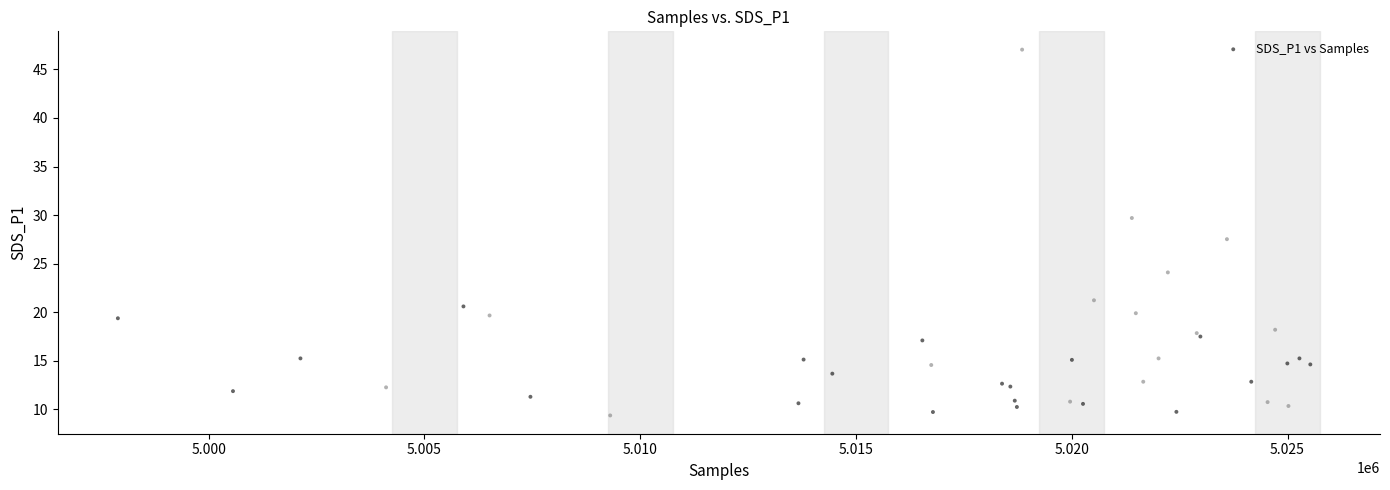

What Y value in the scatter plot is closest to 28?

27.5